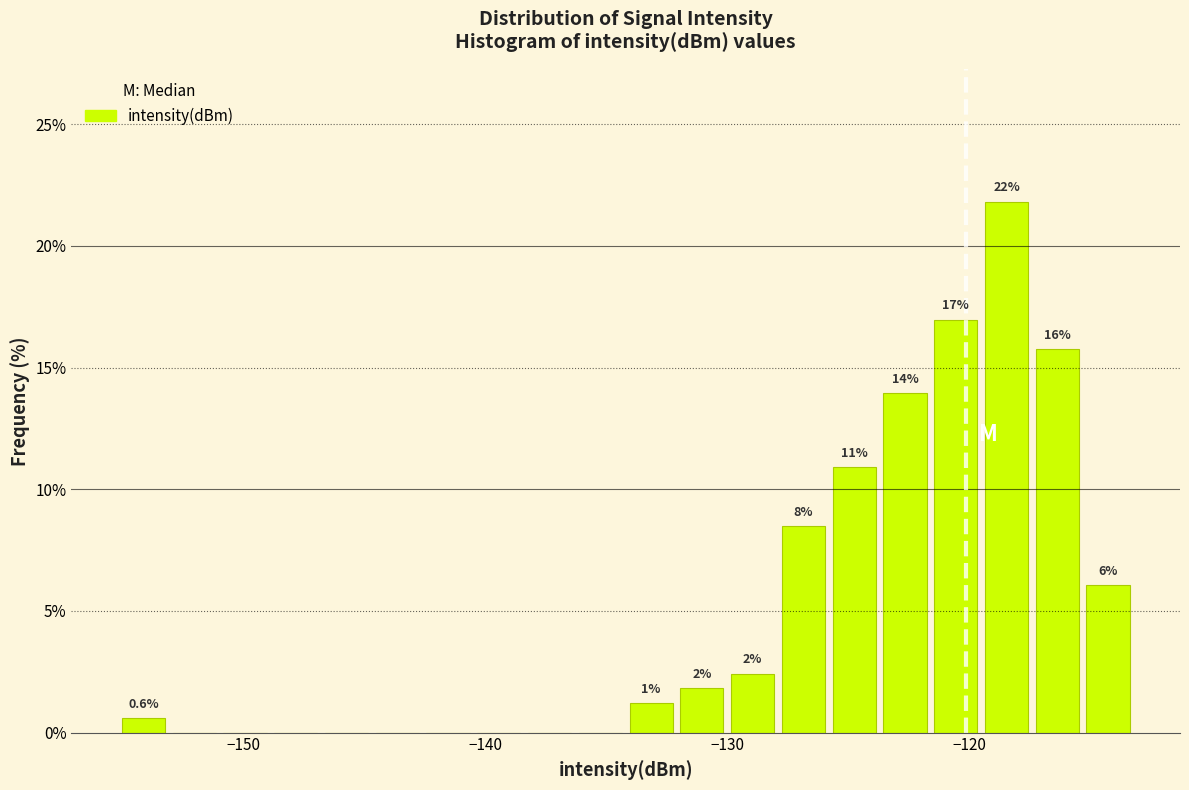

Read against the x-axis, roughly where is the centre of the tallest bar?

-118